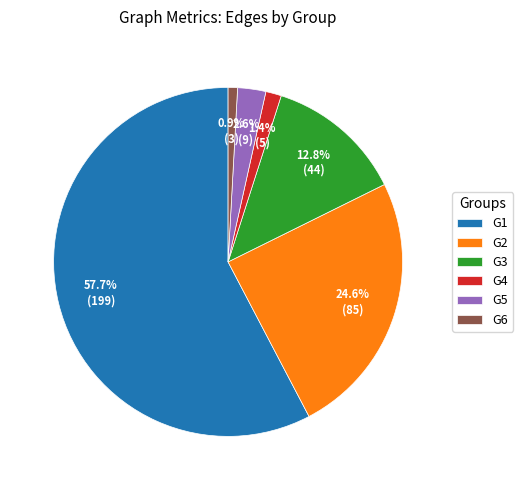

What percentage is NOT represented by G5?

97.4%